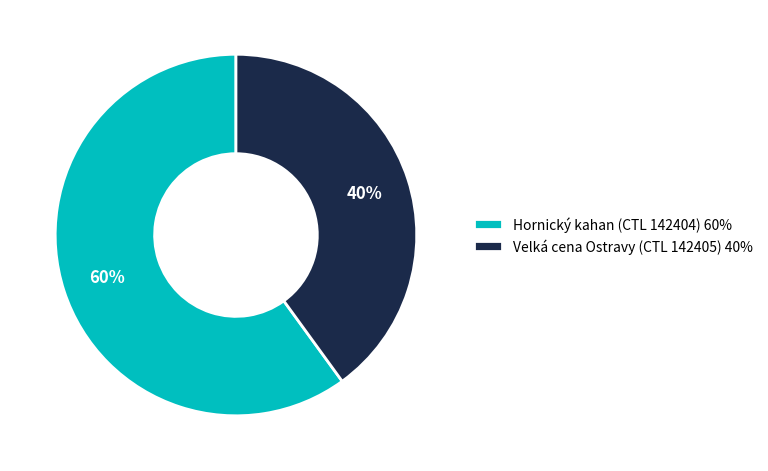

To the nearest percent, what percentage of the pie is Hornický kahan (CTL 142404)?

60%